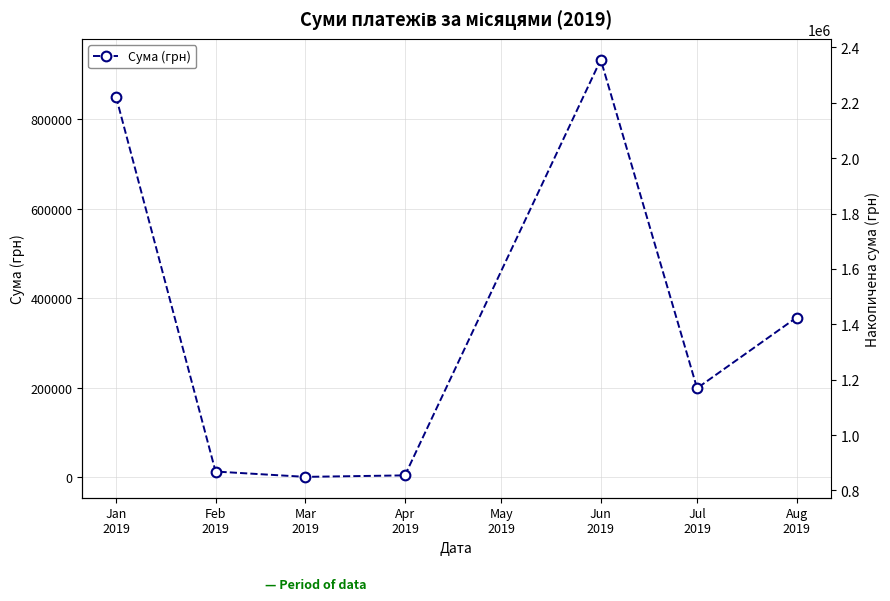

What is the label of the 5th point from the right?

Mar
2019